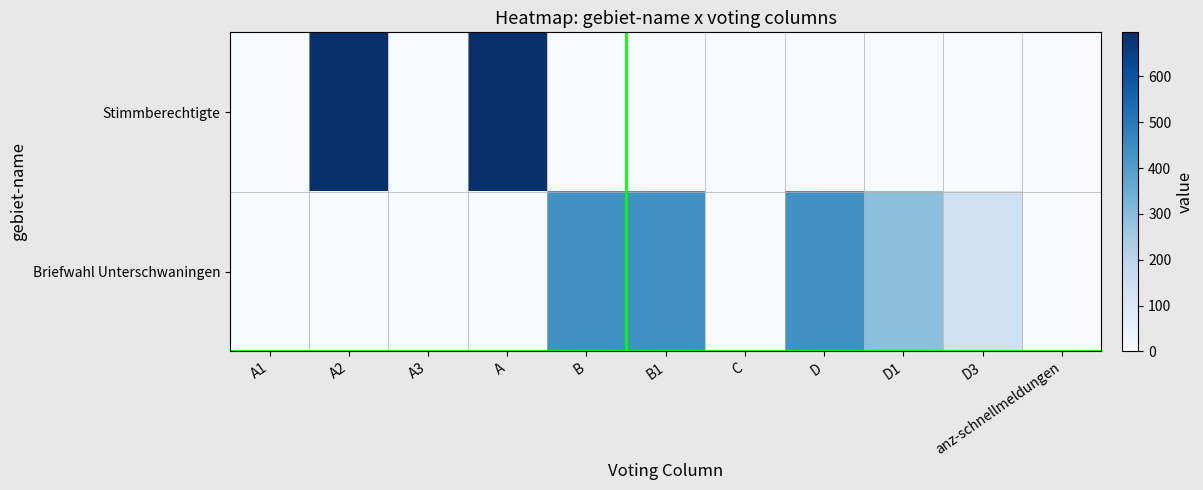

Which has a higher value, B1 or A3?

B1